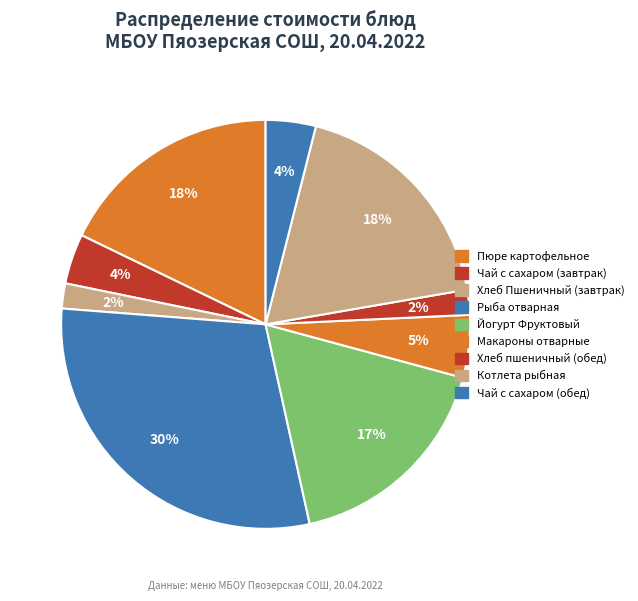

Rank the categories by value from highest to lowest.

Рыба отварная, Котлета рыбная, Пюре картофельное, Йогурт Фруктовый, Макароны отварные, Чай с сахаром (завтрак), Чай с сахаром (обед), Хлеб Пшеничный (завтрак), Хлеб пшеничный (обед)